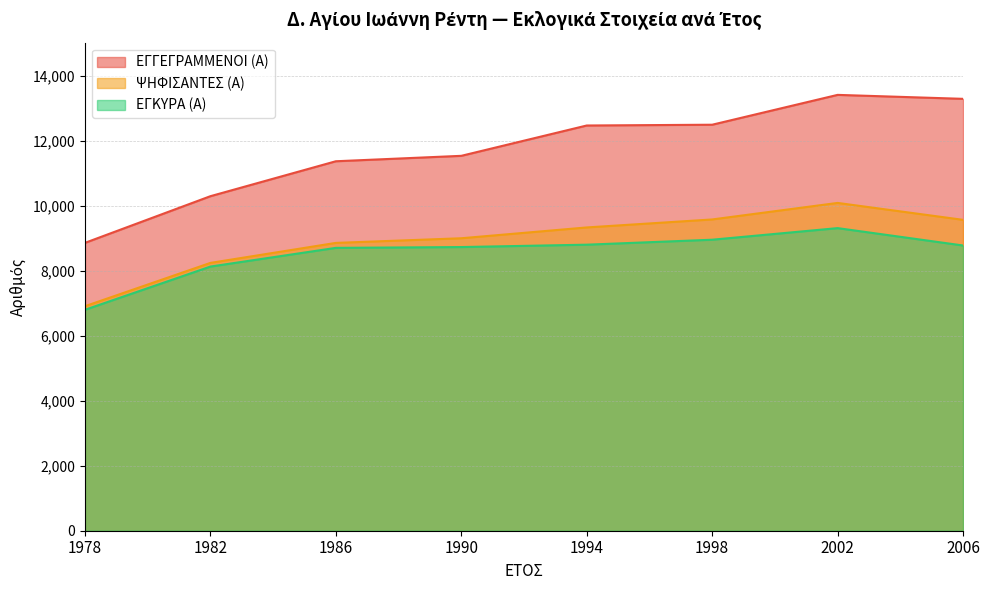

How many values in the ΕΓΓΕΓΡΑΜΜΕΝΟΙ (Α) series exceed 12478?

3